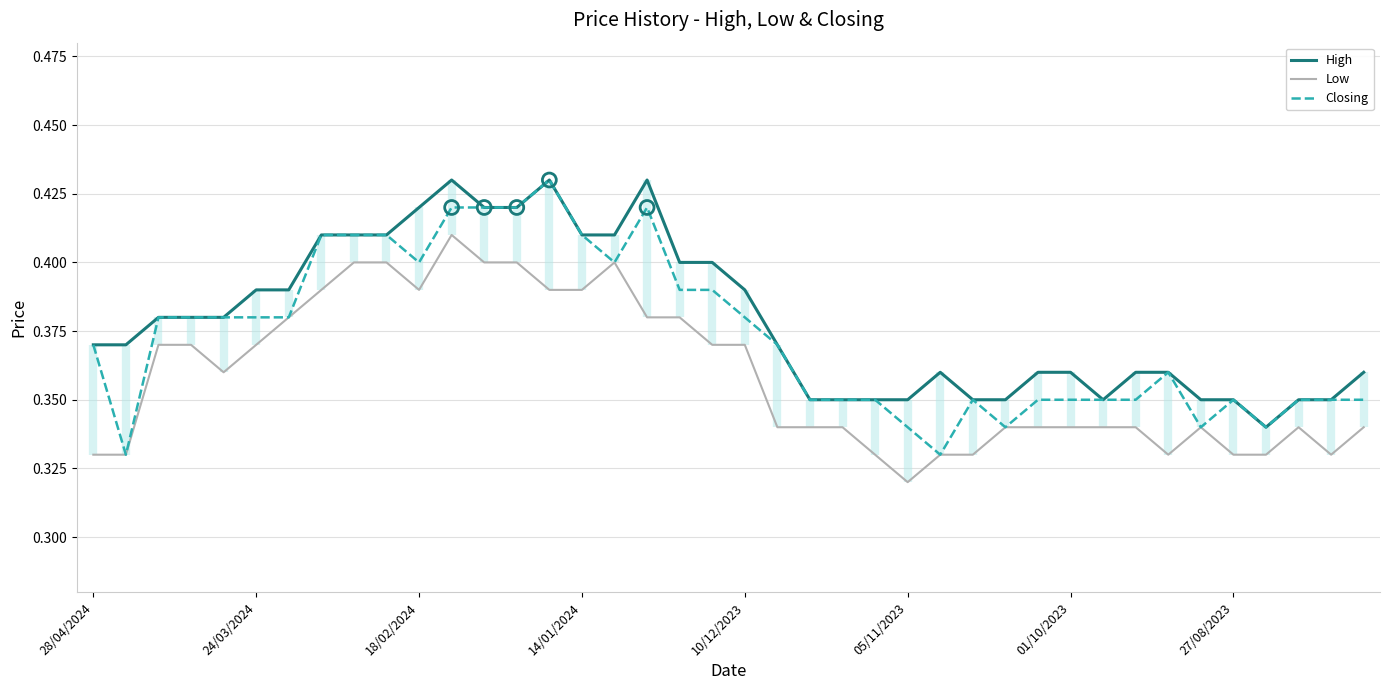

At which category is the sum across all series the highest?

11